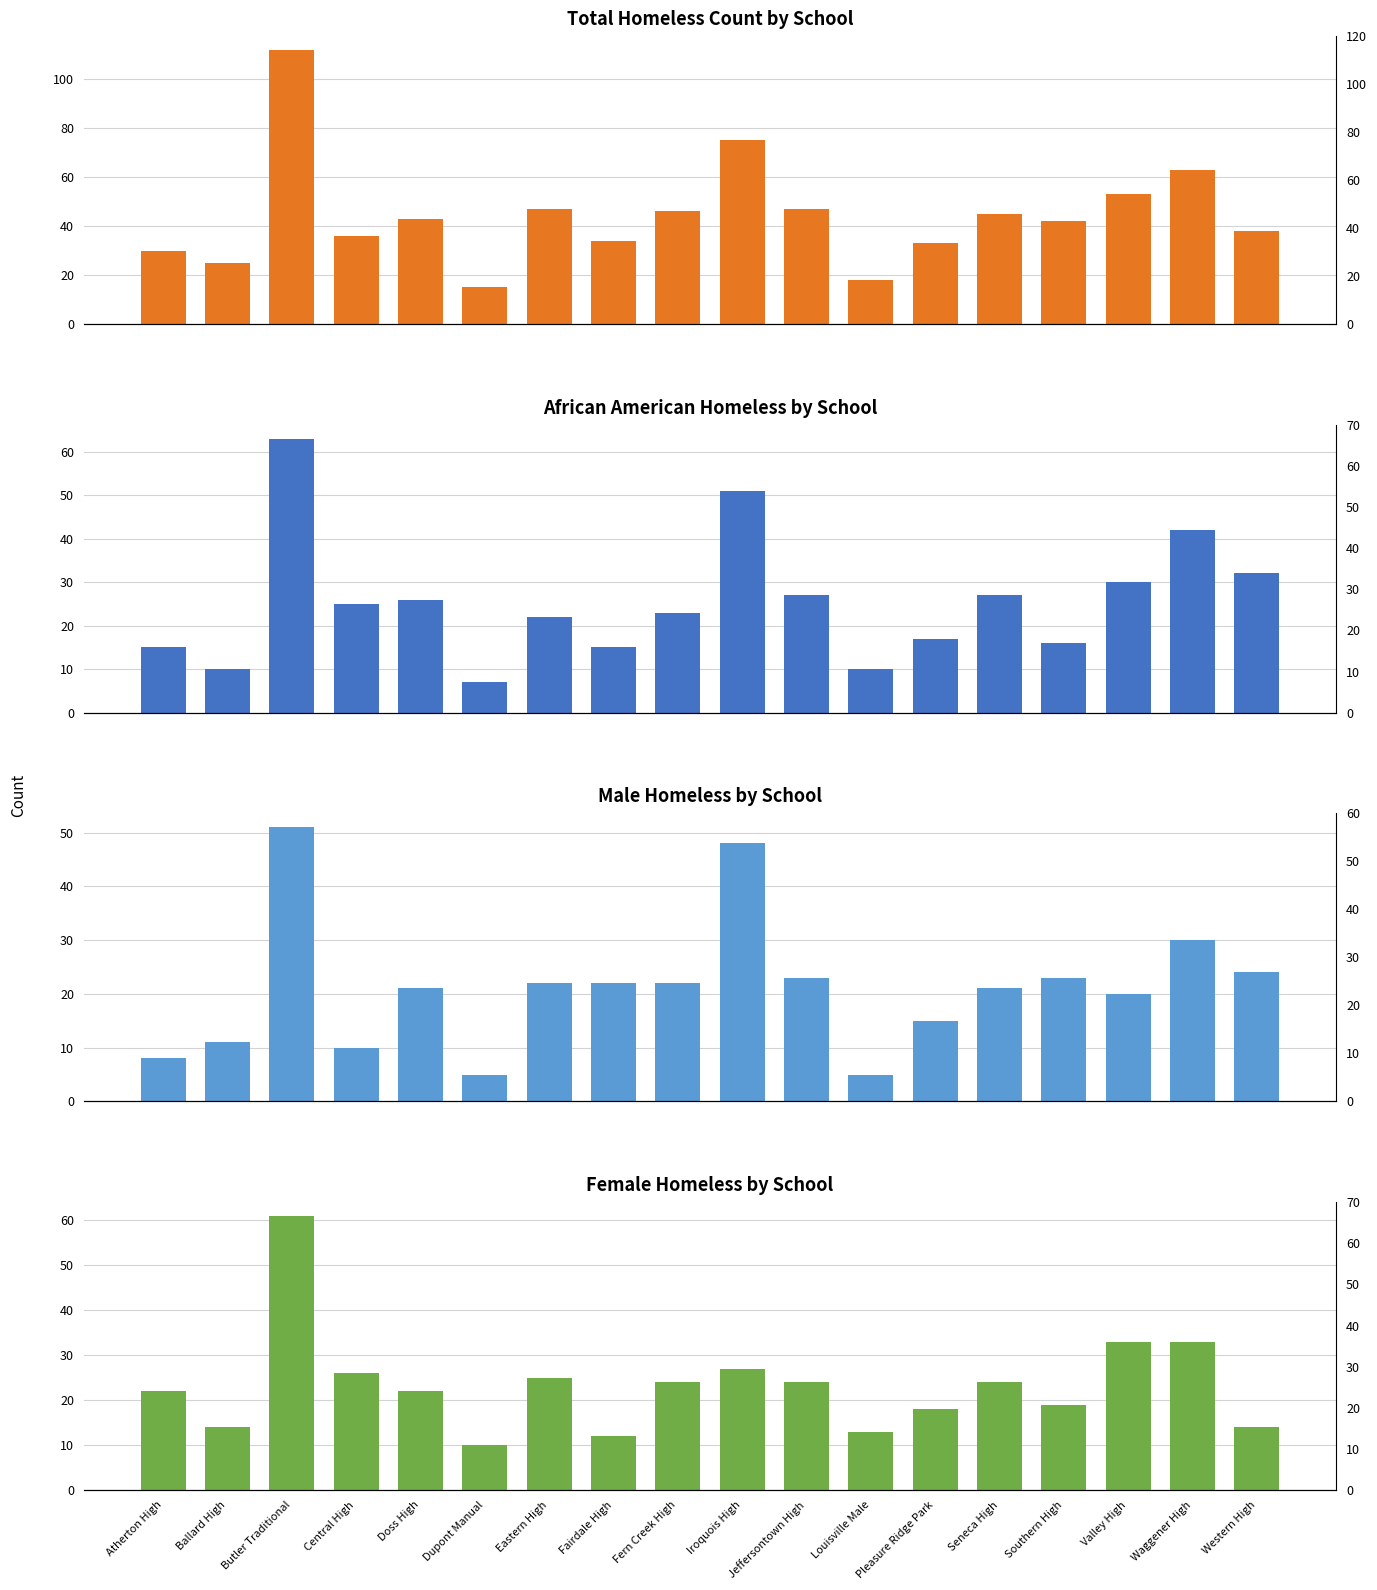

What is the label of the 9th bar from the right?

Iroquois High